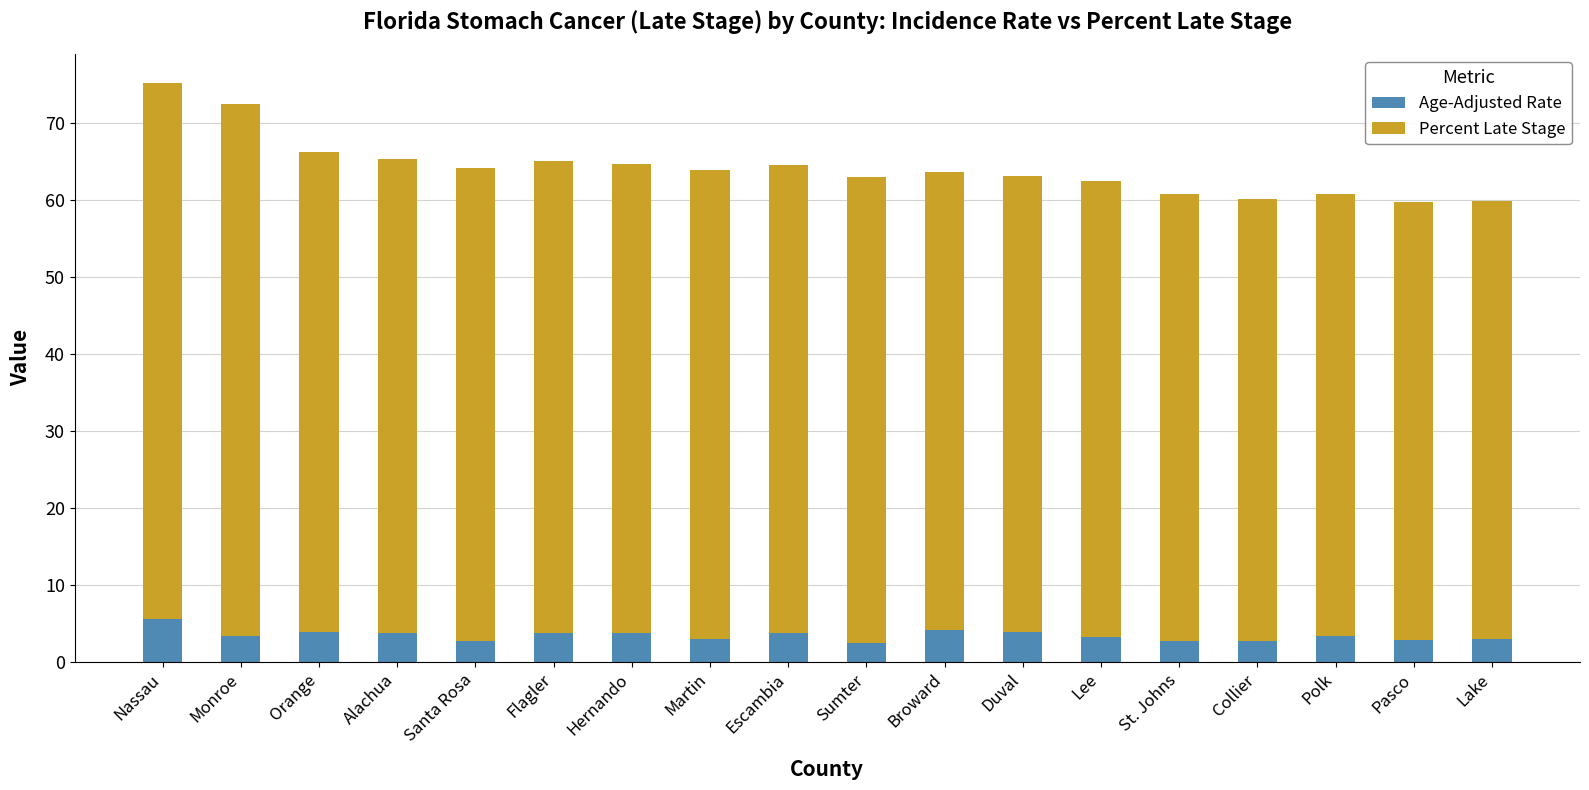

What is the maximum value for Age-Adjusted Rate?

5.6